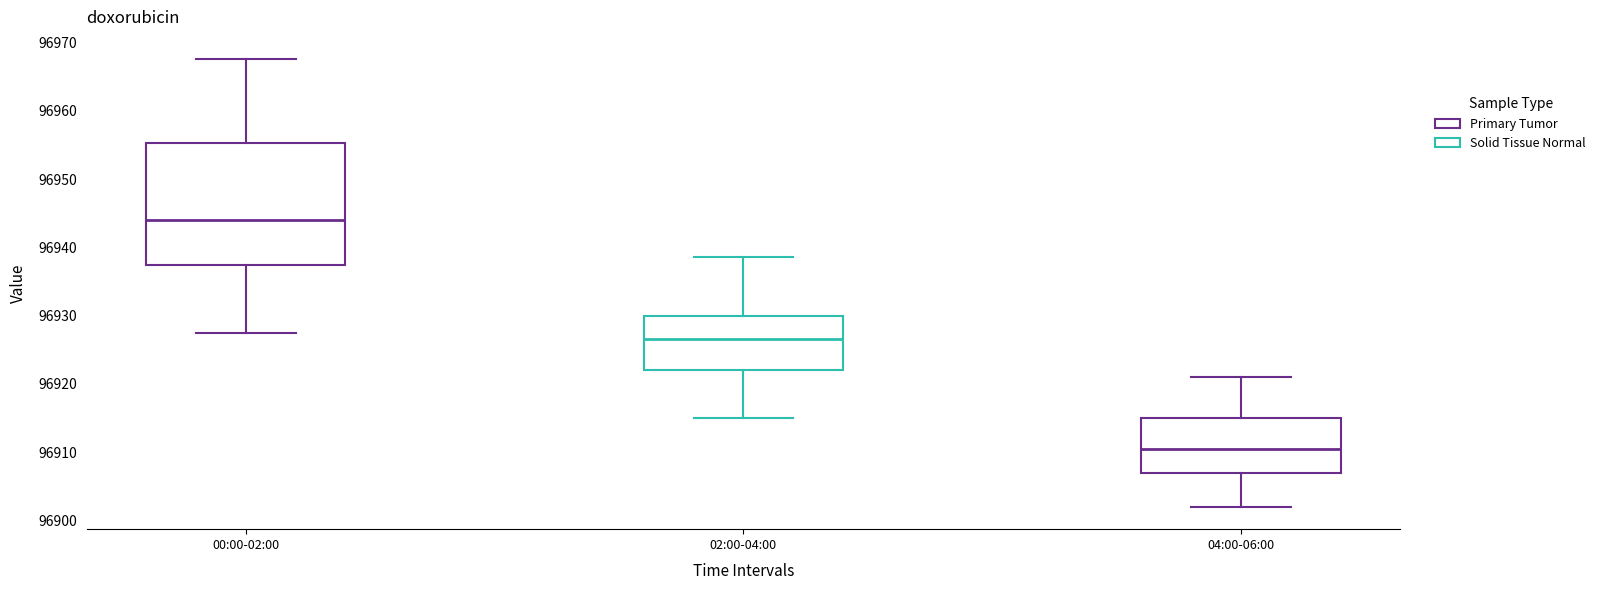

Where does the upper whisker of the box for 02:00-04:00 end on the y-axis? The values are not printed on the chart, so give them approximately, as read against the axis.

96939